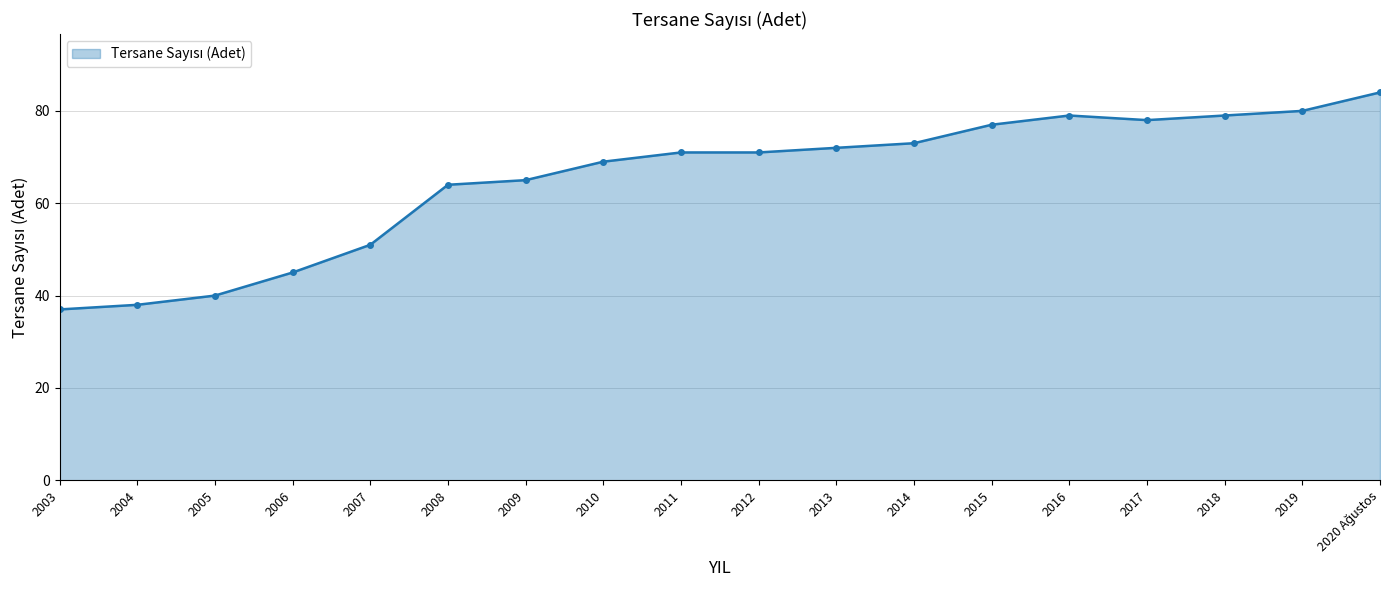

True or false: there are more than 0 points higher than both neighbors.

True